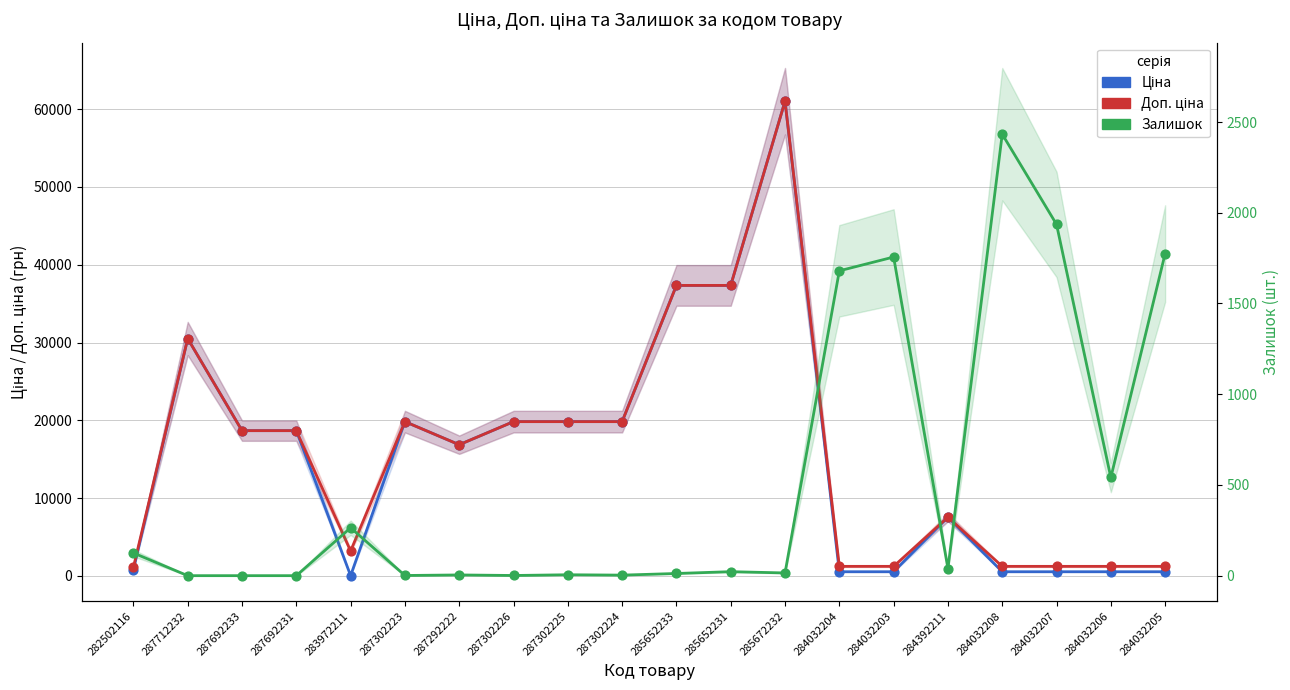

At how many categories does at least one series exceed 10465?

11